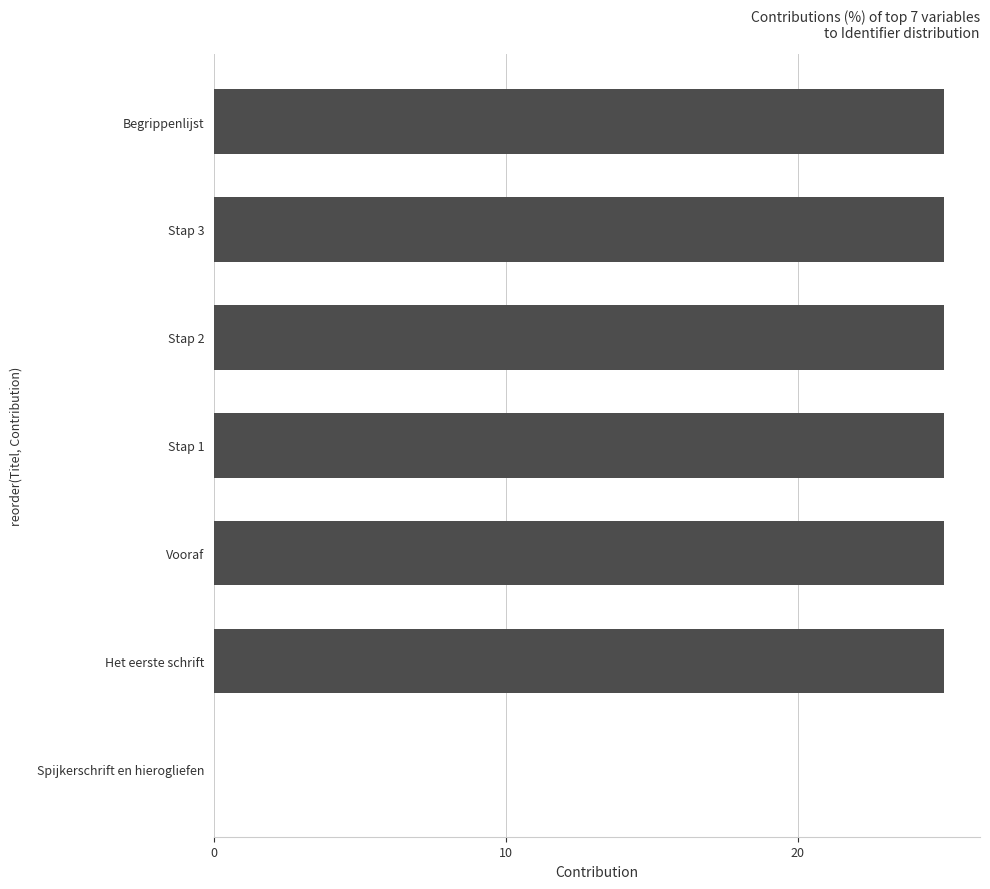

What is the sum of the values at Spijkerschrift en hierogliefen and Stap 2?

25.0